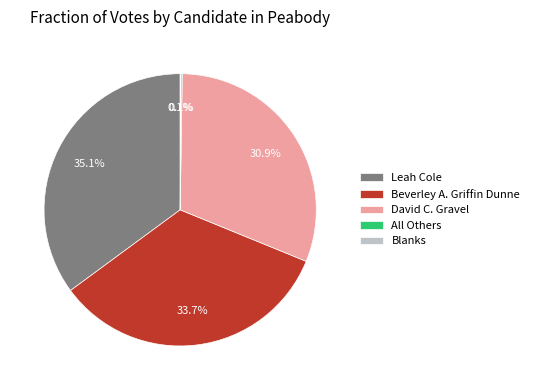

What is the largest slice in the pie chart?

Leah Cole